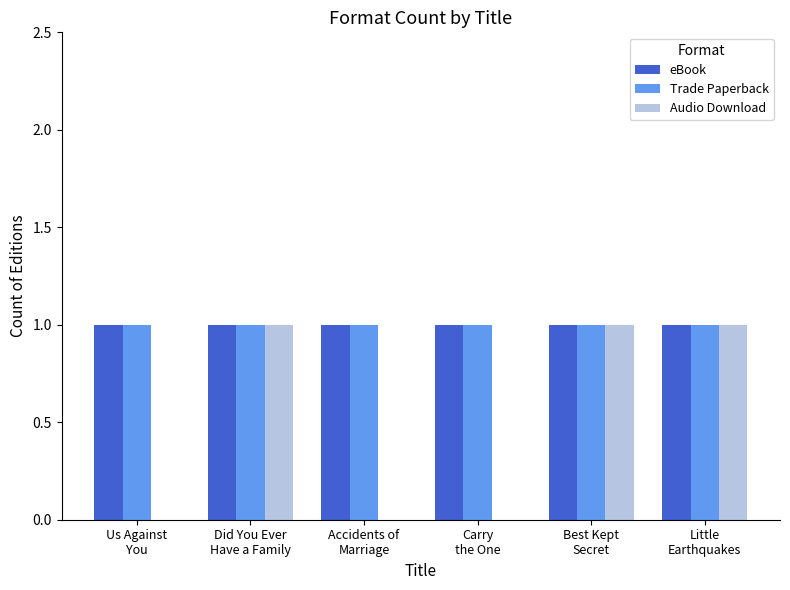

How many groups of bars are there?

6